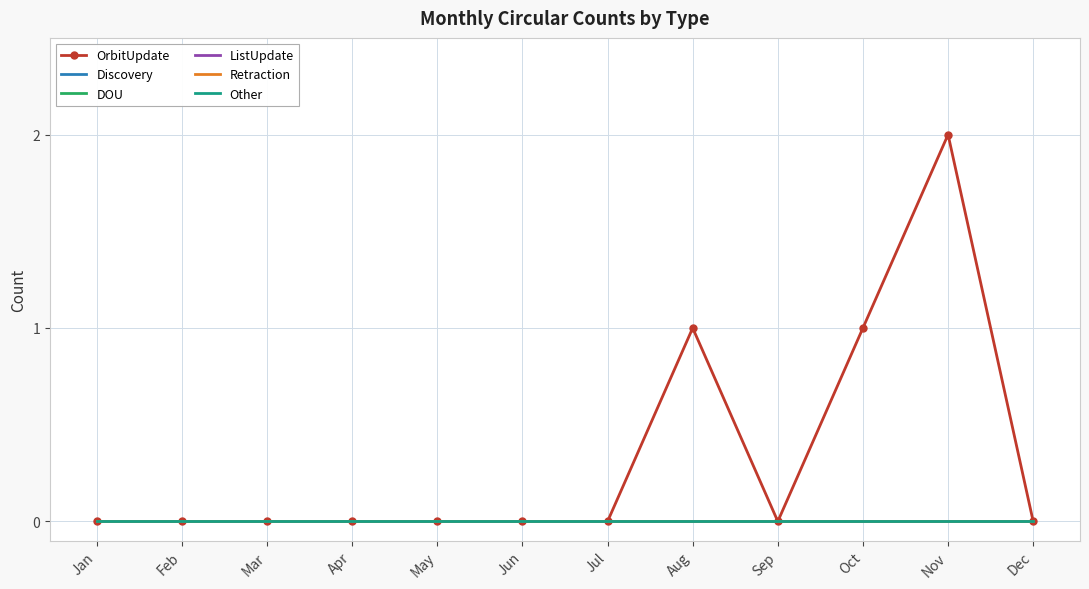

True or false: DOU and OrbitUpdate cross at least once.

False